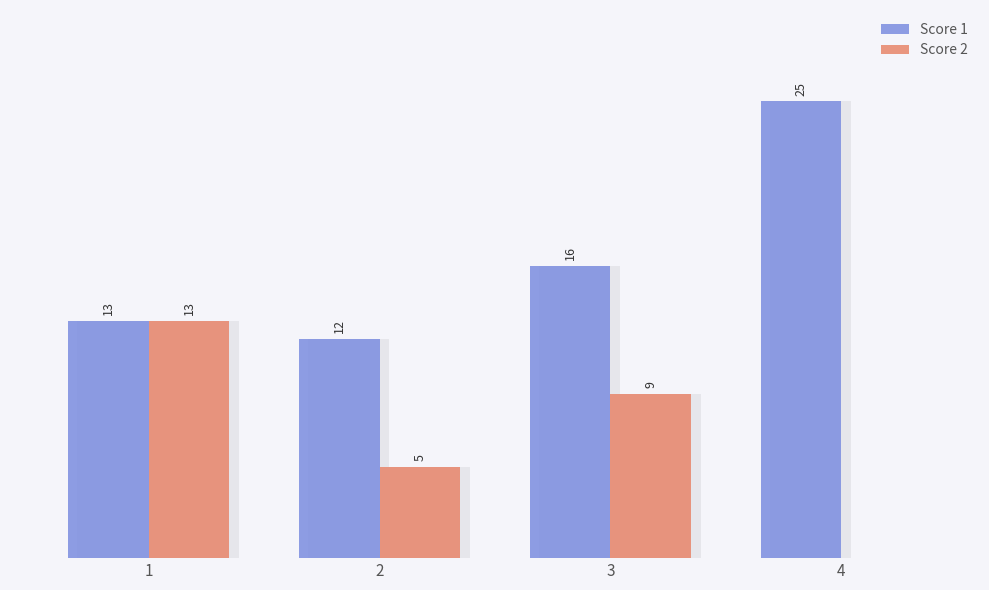

At 3, list the series in order from largest to smallest.

Score 1, Score 2